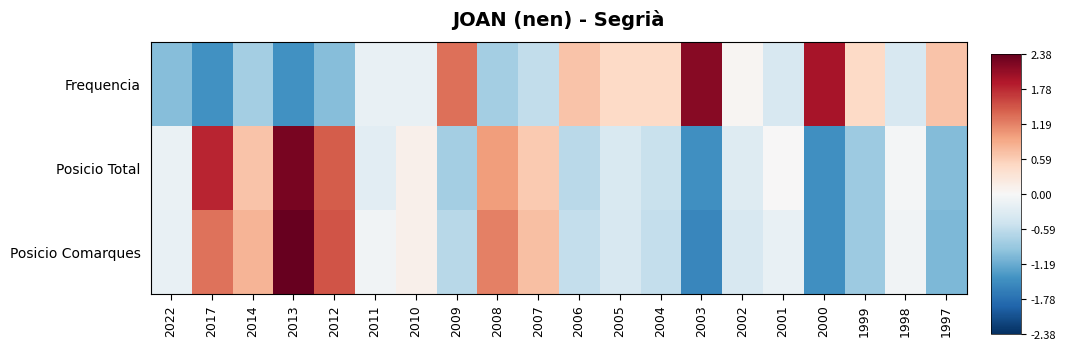

Reading left to right, list all the values displayed in this chart.

Frequencia: 2022=-1.0	2017=-1.4	2014=-0.8	2013=-1.4	2012=-1.0	2011=-0.2	2010=-0.2	2009=1.3	2008=-0.8	2007=-0.6	2006=0.7	2005=0.5	2004=0.5	2003=2.2	2002=0.0	2001=-0.4	2000=1.9	1999=0.5	1998=-0.4	1997=0.7
Posicio Total: 2022=-0.2	2017=1.8	2014=0.7	2013=2.3	2012=1.4	2011=-0.3	2010=0.1	2009=-0.8	2008=1.0	2007=0.6	2006=-0.6	2005=-0.4	2004=-0.5	2003=-1.5	2002=-0.3	2001=0.0	2000=-1.5	1999=-0.9	1998=-0.0	1997=-1.0
Posicio Comarques: 2022=-0.2	2017=1.3	2014=0.8	2013=2.4	2012=1.5	2011=-0.1	2010=0.1	2009=-0.7	2008=1.2	2007=0.7	2006=-0.6	2005=-0.4	2004=-0.6	2003=-1.6	2002=-0.4	2001=-0.2	2000=-1.5	1999=-0.9	1998=-0.1	1997=-1.1